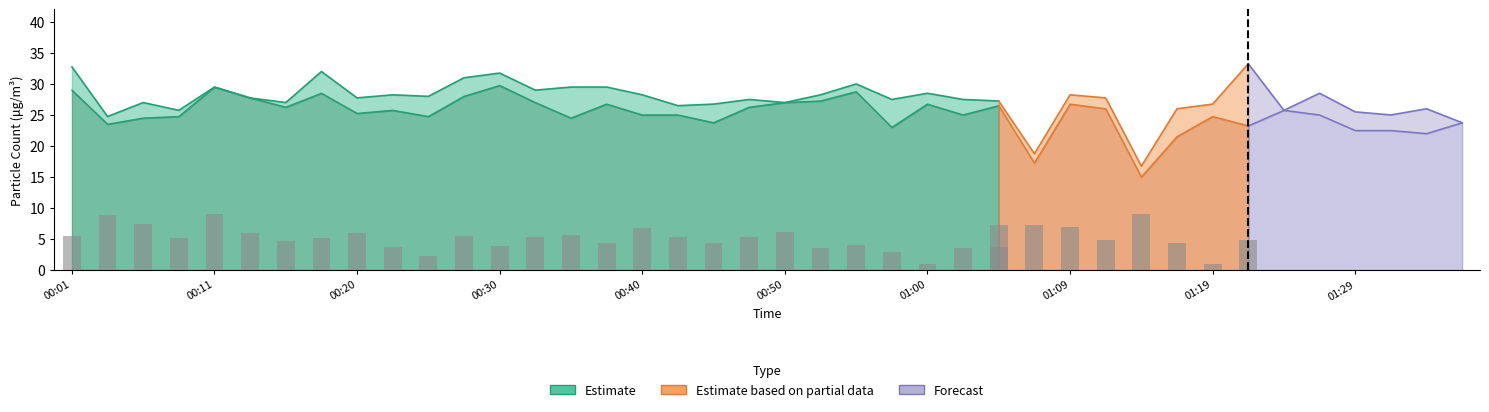

What is the total value across all series at 00:55?

58.8